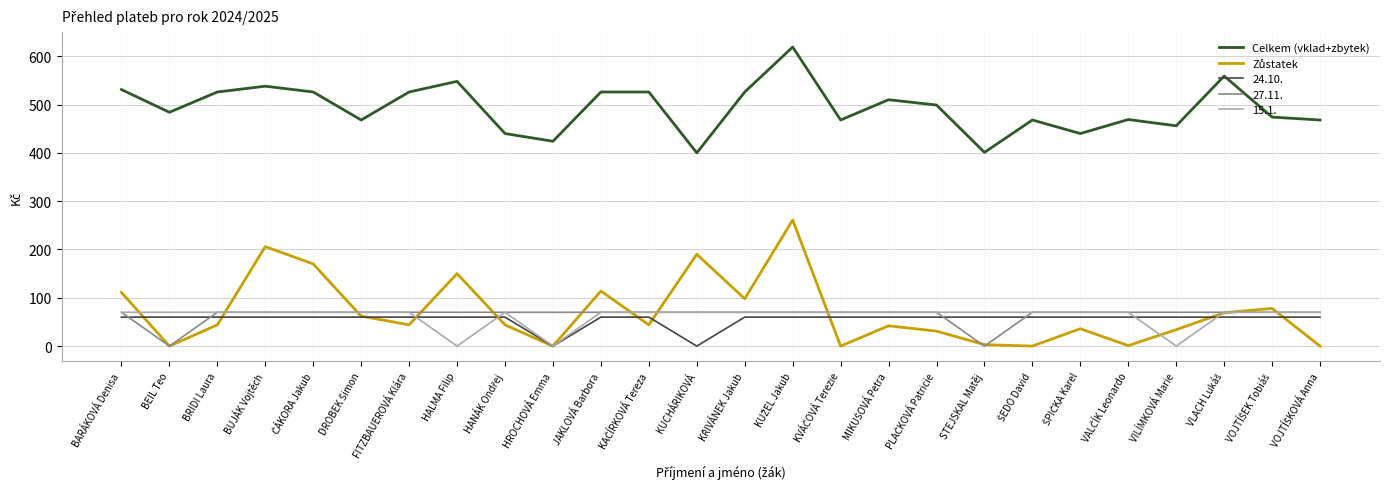

What is the total value across all series at FITZBAUEROVÁ Klára?

770